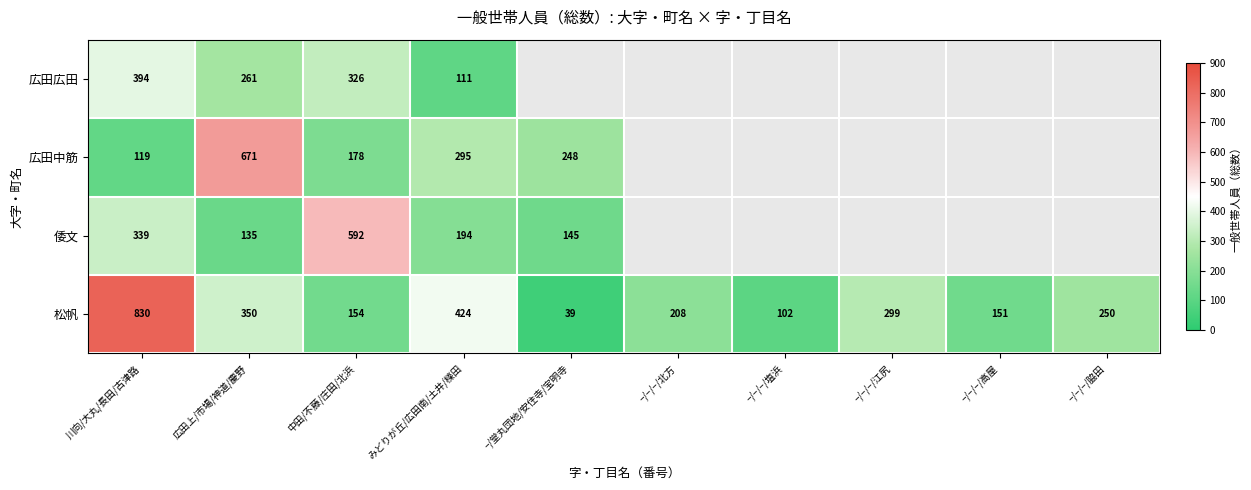

Which has a higher value, 中田/不藤/庄田/北浜 or −/堂丸団地/安住寺/宝明寺?

−/堂丸団地/安住寺/宝明寺